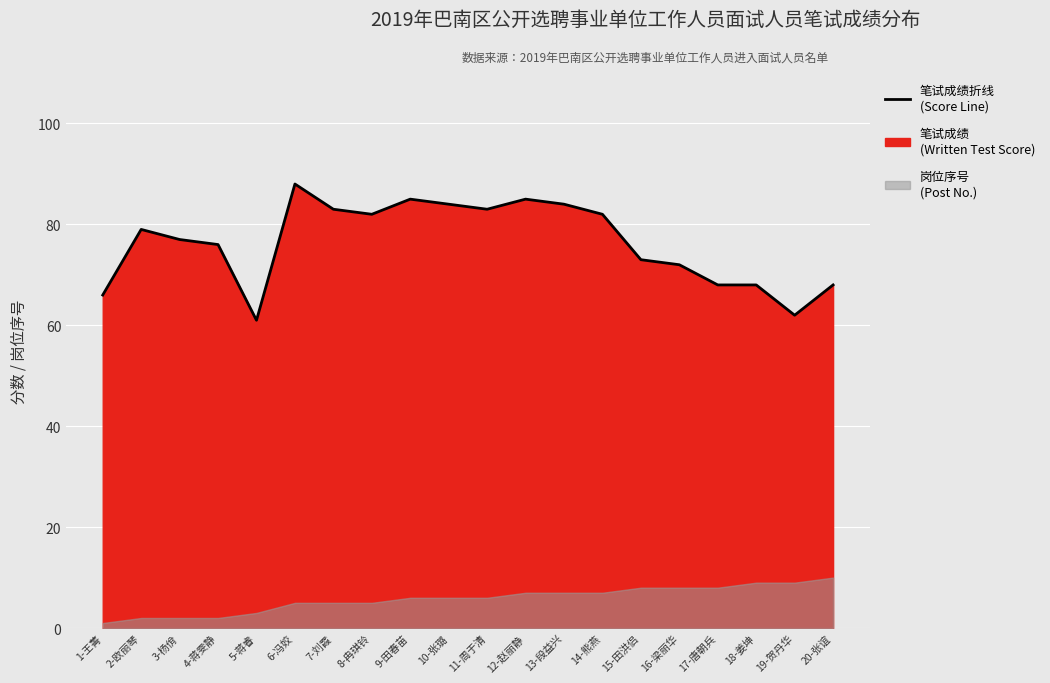

Is it true that the value at 1-王菁 is 104?

False